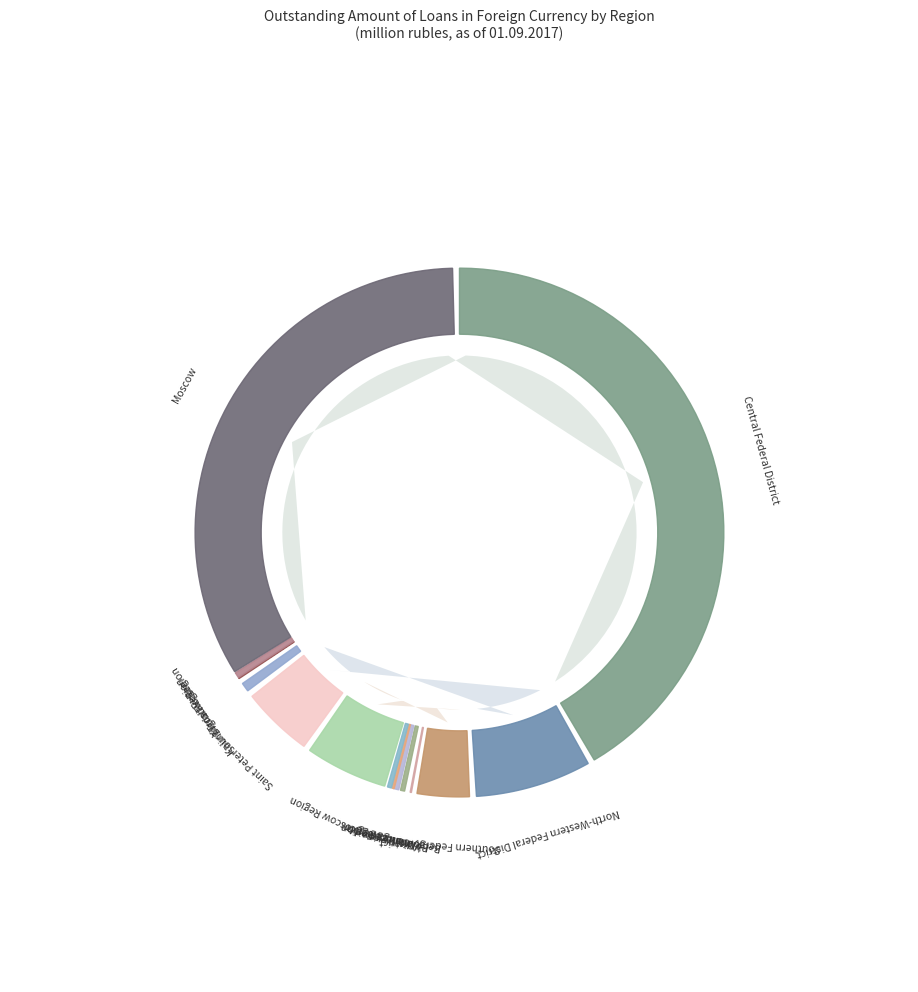

True or false: Moscow accounts for 34% of the total.

True